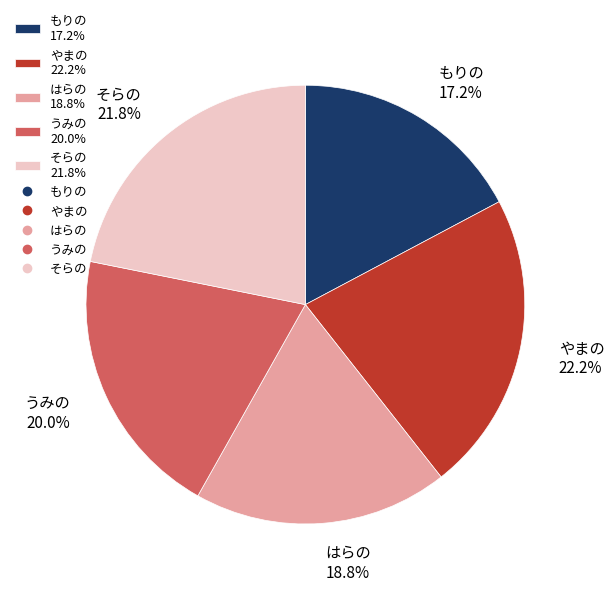

What is the ratio of the value at もりの to the value at やまの?

0.8